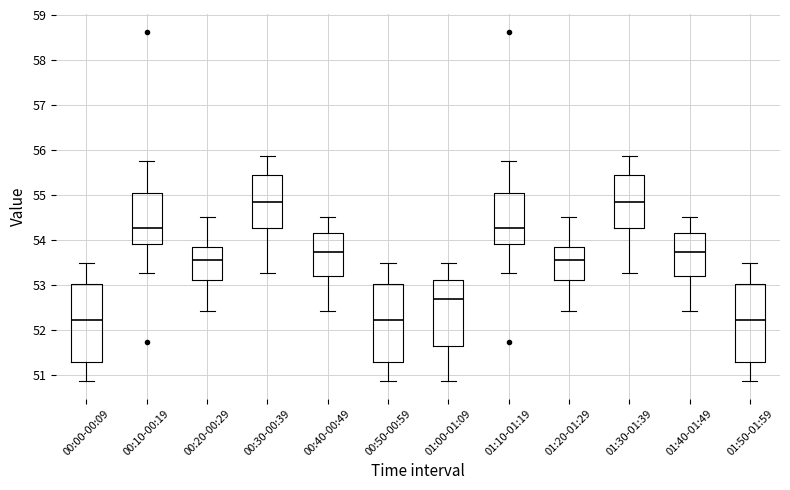

Where does the median line of the box for 00:40-00:49 sit on the y-axis? The values are not printed on the chart, so give them approximately, as read against the axis.

53.7